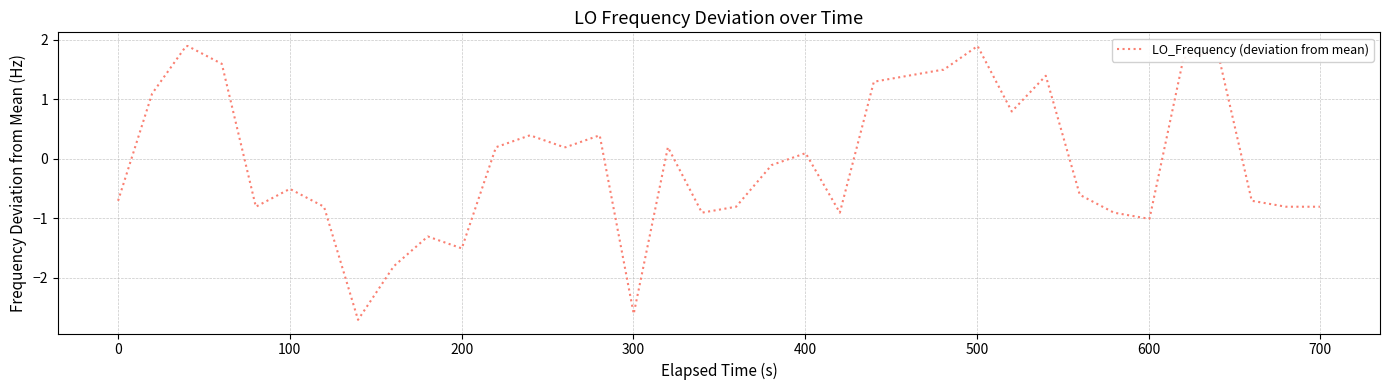

What is the smallest value displayed?

-2.7